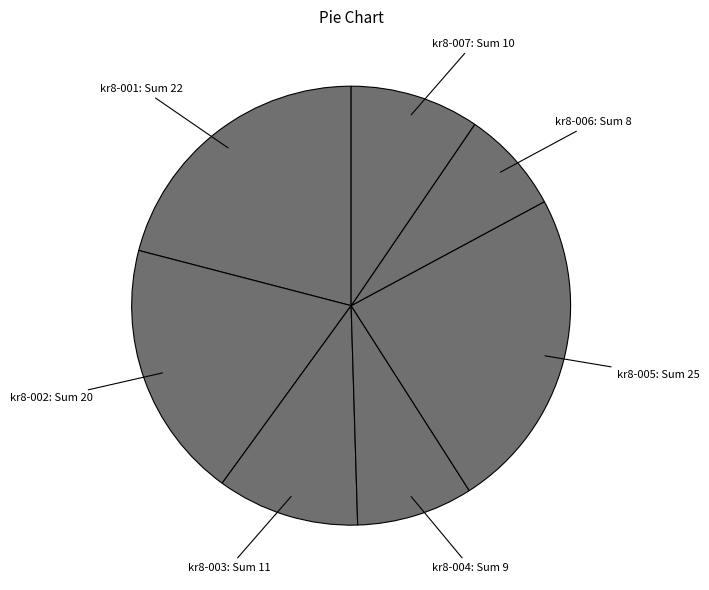

Is it true that kr8-001 is 21% of the pie?

True